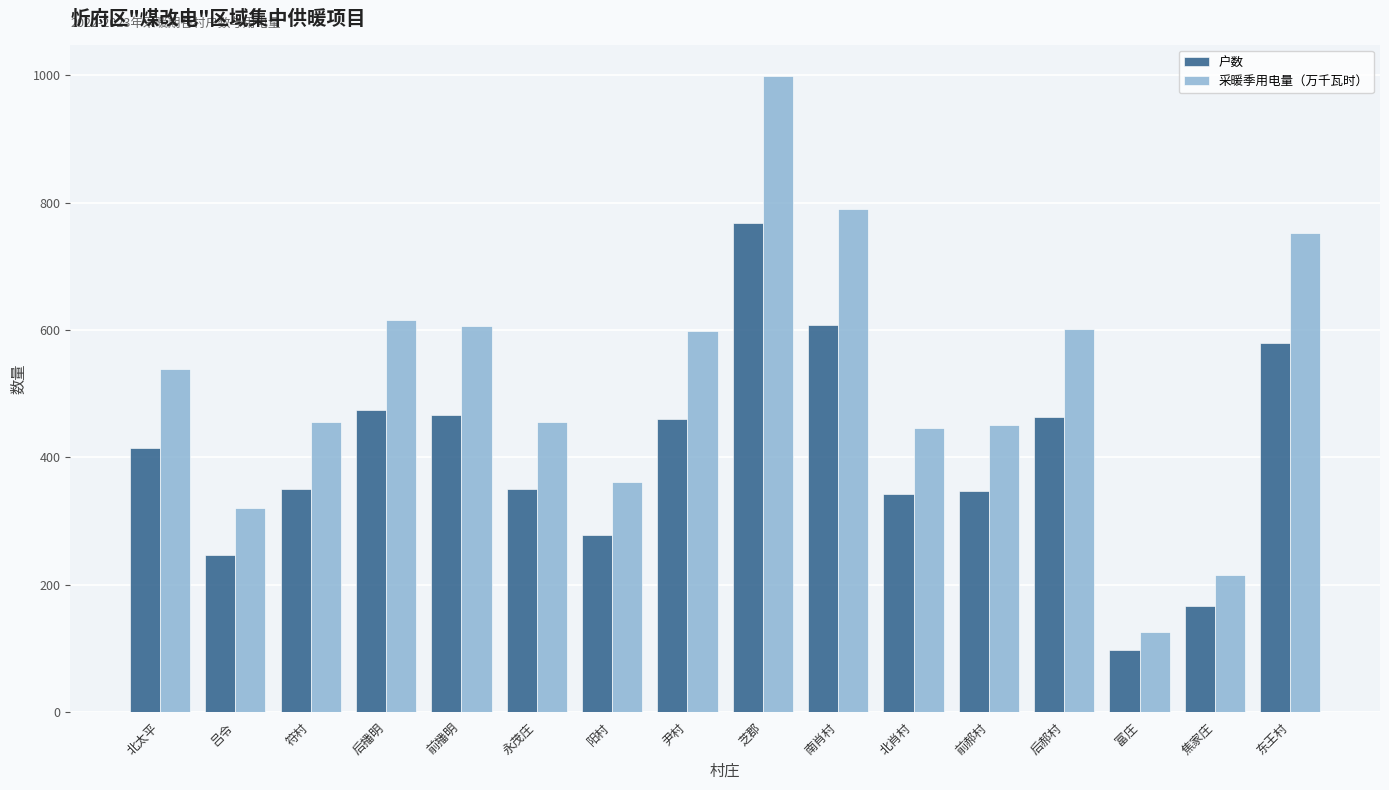

What is the spread (max minus min) of values at 前播明?

139.8